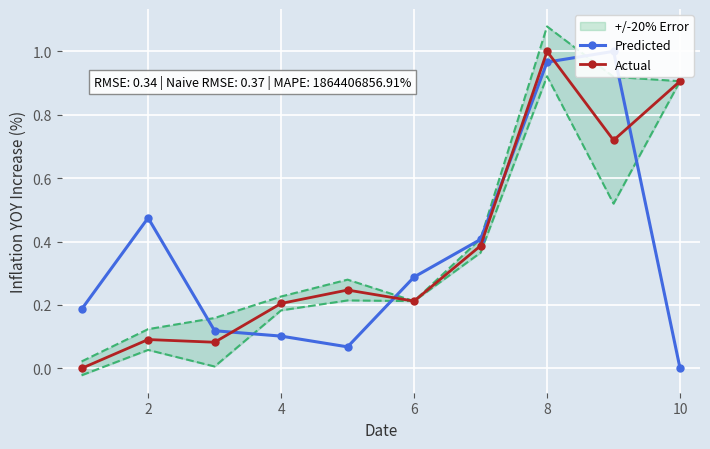

Which series has the largest total across all categories?

Actual